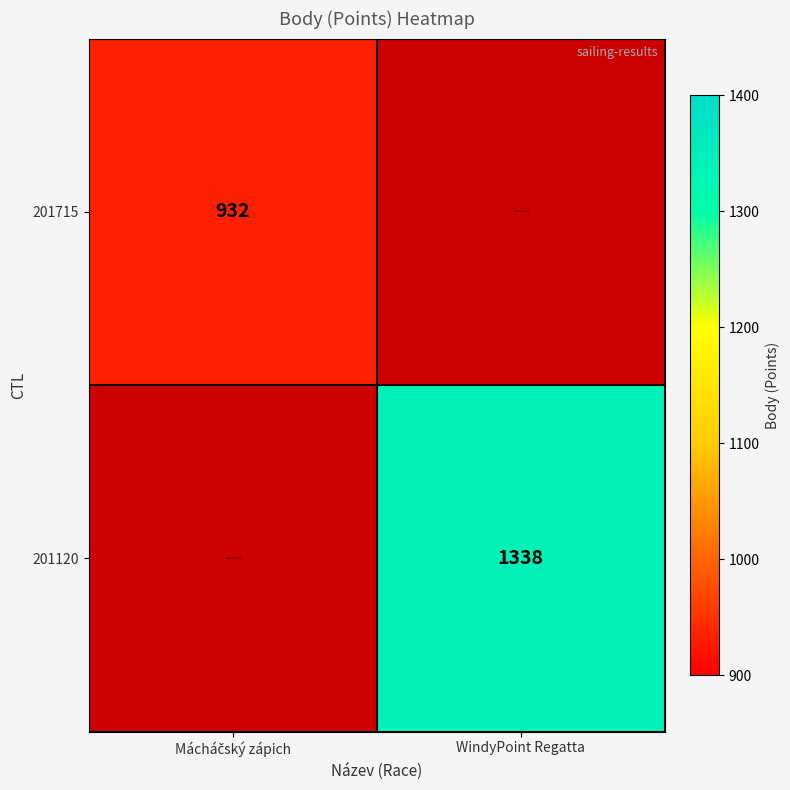

The 201120 series shows 1338 at WindyPoint Regatta. True or false?

True